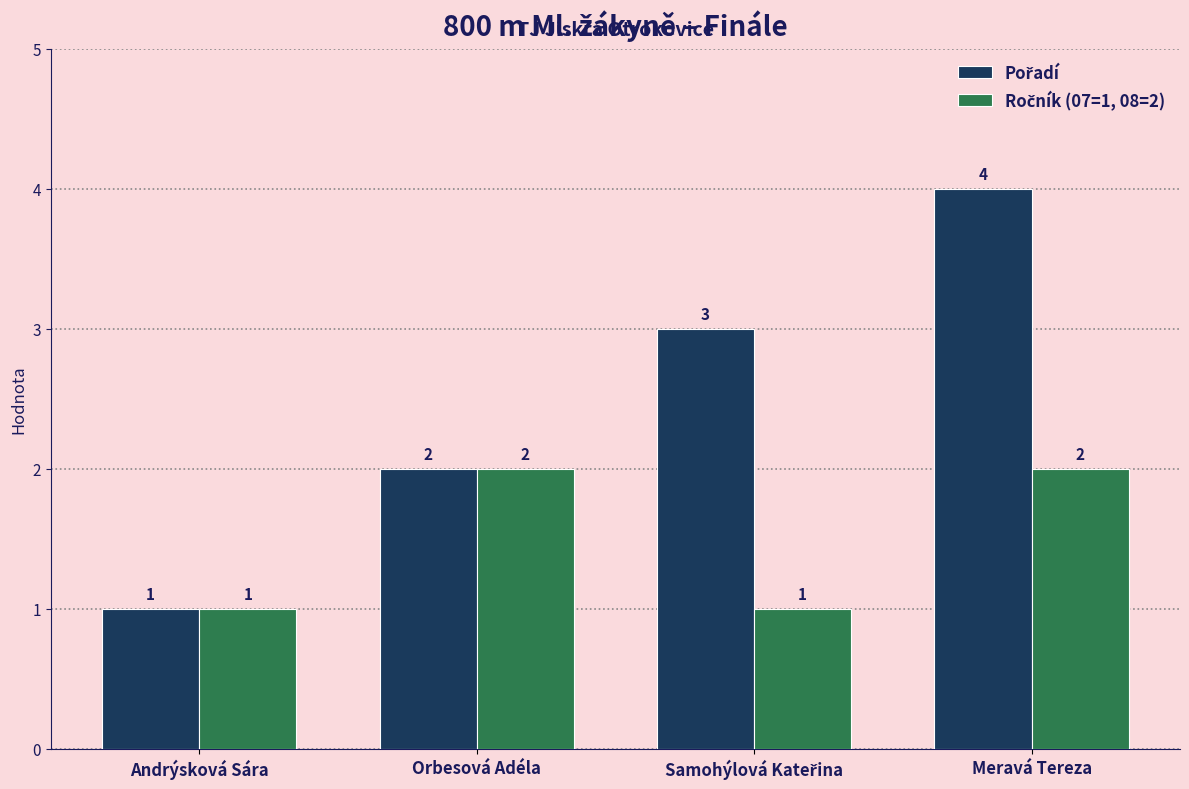

Which category has the highest value across all series?

Meravá Tereza